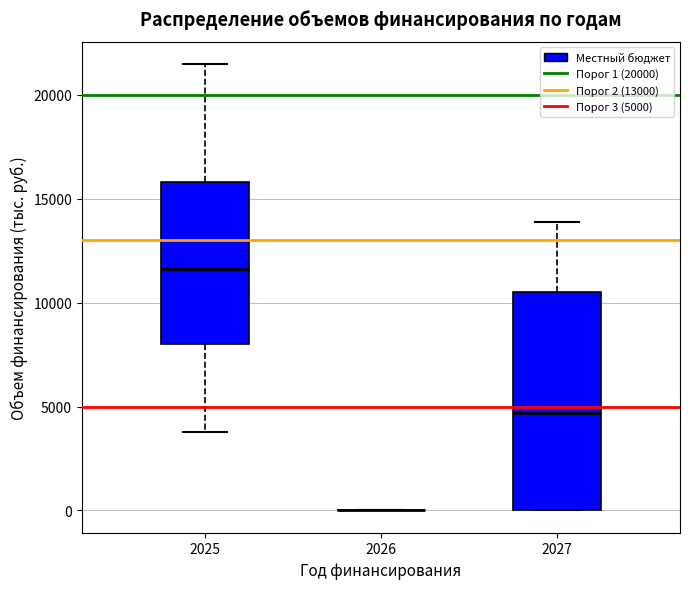

Reading left to right, read every box against the y-axis: the position of its median line, the range the box covers, and the ends of its whiskers. The values are not printed on the chart, so give them approximately, as read against the axis.

2025: median 11500, box 8000 to 16000, whiskers 4000 to 21500
2026: box collapsed to a line at 0, whiskers 0 to 0
2027: median 4500, box 0 to 10500, whiskers 0 to 14000